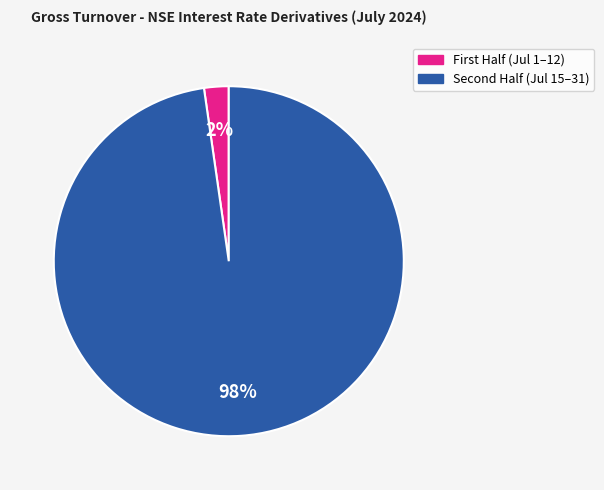

Does any single category account for the majority?

Yes